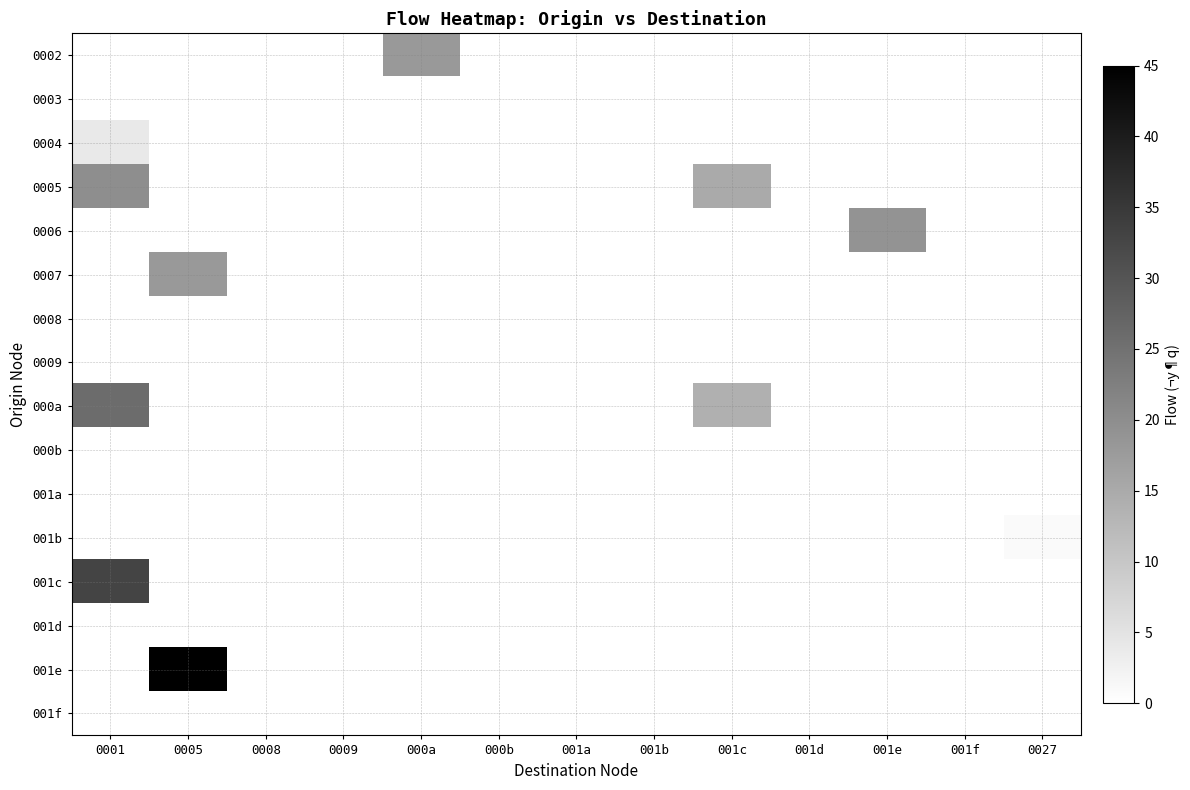

Reading left to right, transcribe all the data shown in this chart.

0002: 0001=0	0005=0	0008=0	0009=0	000a=18	000b=0	001a=0	001b=0	001c=0	001d=0	001e=0	001f=0	0027=0
0003: 0001=0	0005=0	0008=0	0009=0	000a=0	000b=0	001a=0	001b=0	001c=0	001d=0	001e=0	001f=0	0027=0
0004: 0001=4	0005=0	0008=0	0009=0	000a=0	000b=0	001a=0	001b=0	001c=0	001d=0	001e=0	001f=0	0027=0
0005: 0001=20	0005=0	0008=0	0009=0	000a=0	000b=0	001a=0	001b=0	001c=15	001d=0	001e=0	001f=0	0027=0
0006: 0001=0	0005=0	0008=0	0009=0	000a=0	000b=0	001a=0	001b=0	001c=0	001d=0	001e=19	001f=0	0027=0
0007: 0001=0	0005=18	0008=0	0009=0	000a=0	000b=0	001a=0	001b=0	001c=0	001d=0	001e=0	001f=0	0027=0
0008: 0001=0	0005=0	0008=0	0009=0	000a=0	000b=0	001a=0	001b=0	001c=0	001d=0	001e=0	001f=0	0027=0
0009: 0001=0	0005=0	0008=0	0009=0	000a=0	000b=0	001a=0	001b=0	001c=0	001d=0	001e=0	001f=0	0027=0
000a: 0001=26	0005=0	0008=0	0009=0	000a=0	000b=0	001a=0	001b=0	001c=14	001d=0	001e=0	001f=0	0027=0
000b: 0001=0	0005=0	0008=0	0009=0	000a=0	000b=0	001a=0	001b=0	001c=0	001d=0	001e=0	001f=0	0027=0
001a: 0001=0	0005=0	0008=0	0009=0	000a=0	000b=0	001a=0	001b=0	001c=0	001d=0	001e=0	001f=0	0027=0
001b: 0001=0	0005=0	0008=0	0009=0	000a=0	000b=0	001a=0	001b=0	001c=0	001d=0	001e=0	001f=0	0027=1
001c: 0001=33	0005=0	0008=0	0009=0	000a=0	000b=0	001a=0	001b=0	001c=0	001d=0	001e=0	001f=0	0027=0
001d: 0001=0	0005=0	0008=0	0009=0	000a=0	000b=0	001a=0	001b=0	001c=0	001d=0	001e=0	001f=0	0027=0
001e: 0001=0	0005=45	0008=0	0009=0	000a=0	000b=0	001a=0	001b=0	001c=0	001d=0	001e=0	001f=0	0027=0
001f: 0001=0	0005=0	0008=0	0009=0	000a=0	000b=0	001a=0	001b=0	001c=0	001d=0	001e=0	001f=0	0027=0